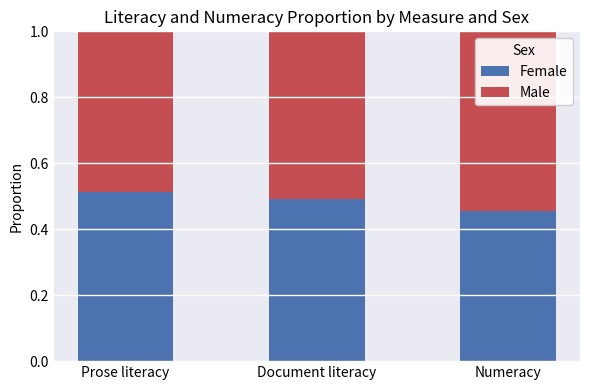

What is the total value across all series at Document literacy?

1.0